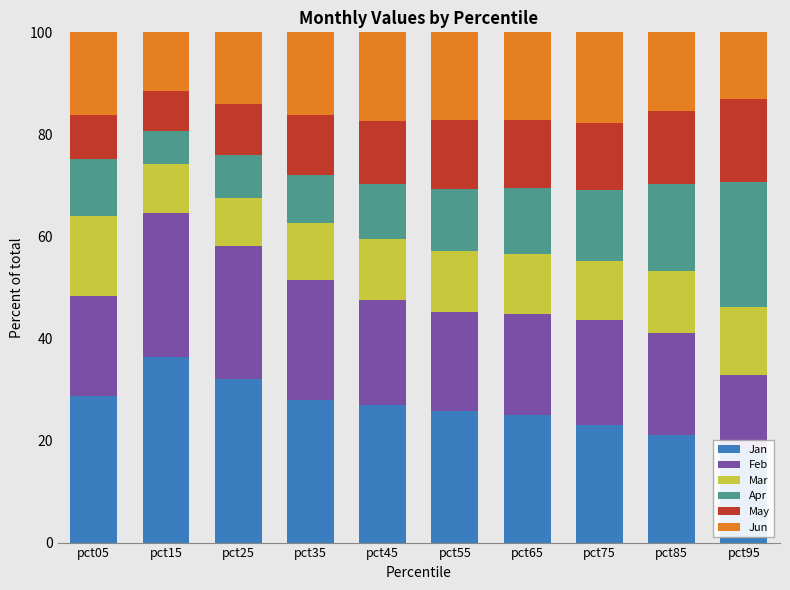

Reading left to right, list all the values displayed in this chart.

Jan: 28.8	36.5	32.1	27.9	27.0	25.8	25.0	23.1	21.1	18.3
Feb: 19.7	28.1	26.1	23.6	20.5	19.4	19.8	20.5	20.1	14.6
Mar: 15.6	9.5	9.4	11.2	11.9	12.1	11.7	11.4	12.1	13.3
Apr: 11.2	6.4	8.3	9.3	10.8	12.0	13.1	14.0	17.1	24.4
May: 8.6	7.9	10.1	11.8	12.5	13.5	13.3	13.2	14.3	16.3
Jun: 16.3	11.6	14.0	16.3	17.3	17.3	17.2	17.7	15.3	13.1